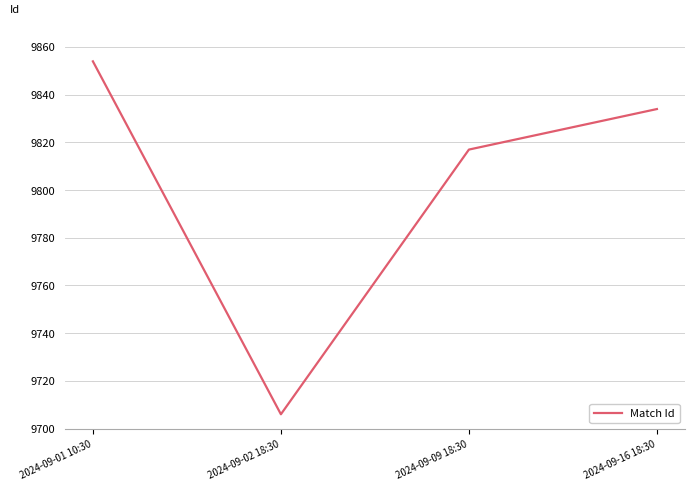

How many interior local valleys (lower than both neighbors) does the data have?

1